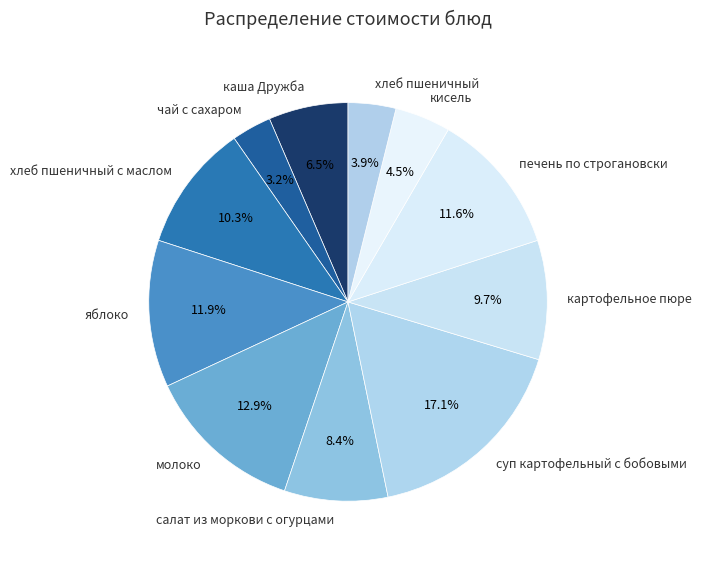

To the nearest percent, what is the average slice percentage?

9%